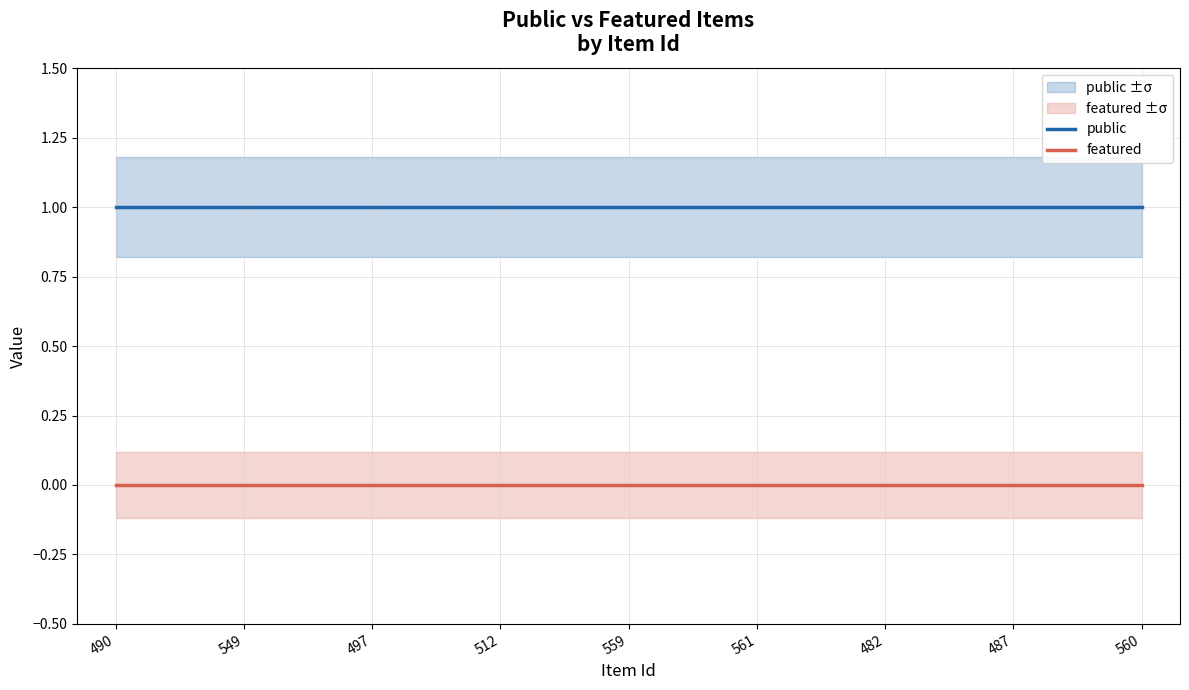

What is the label of the 1st point from the right?

560